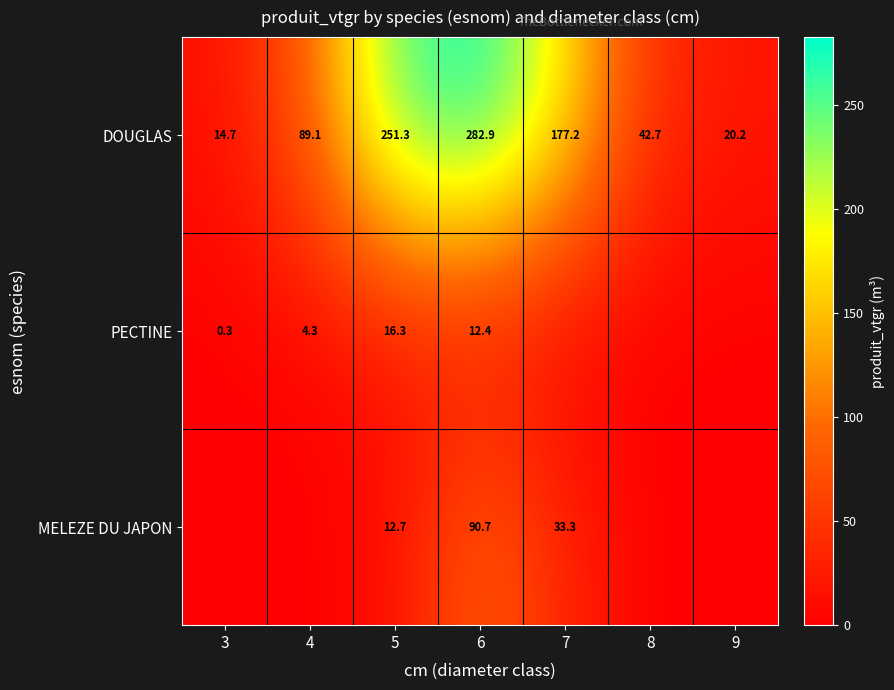

What is the difference between the maximum and minimum values in the DOUGLAS series?

268.2